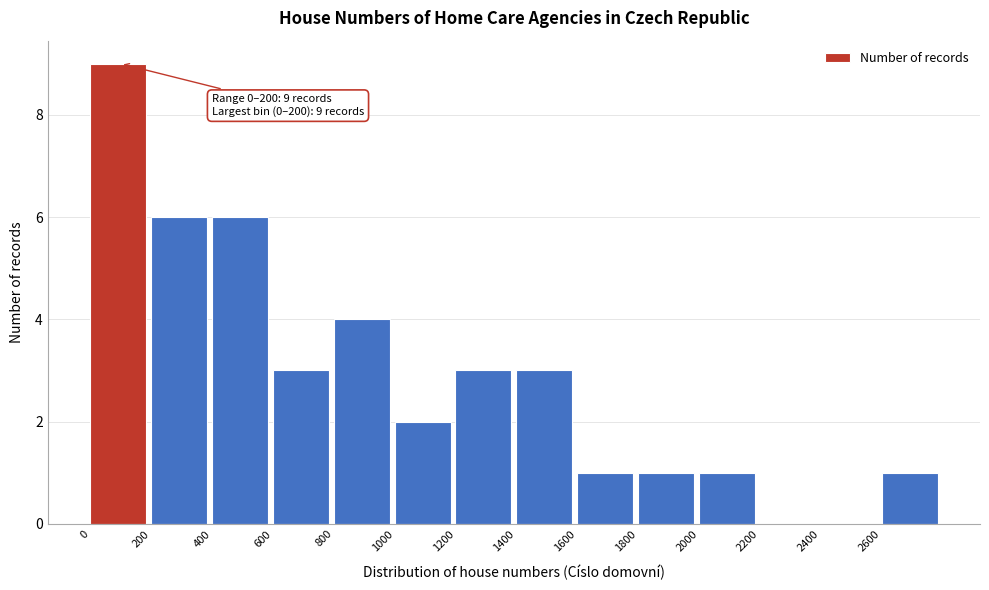

Which range on the x-axis has the tallest bar?

0 to 200